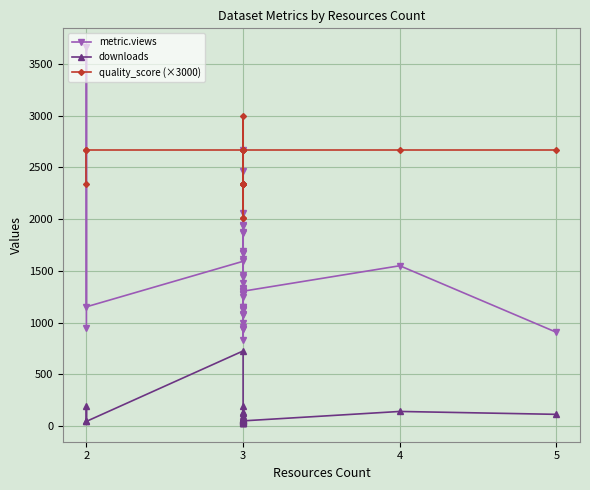

How many values in the downloads series are below 58?

20